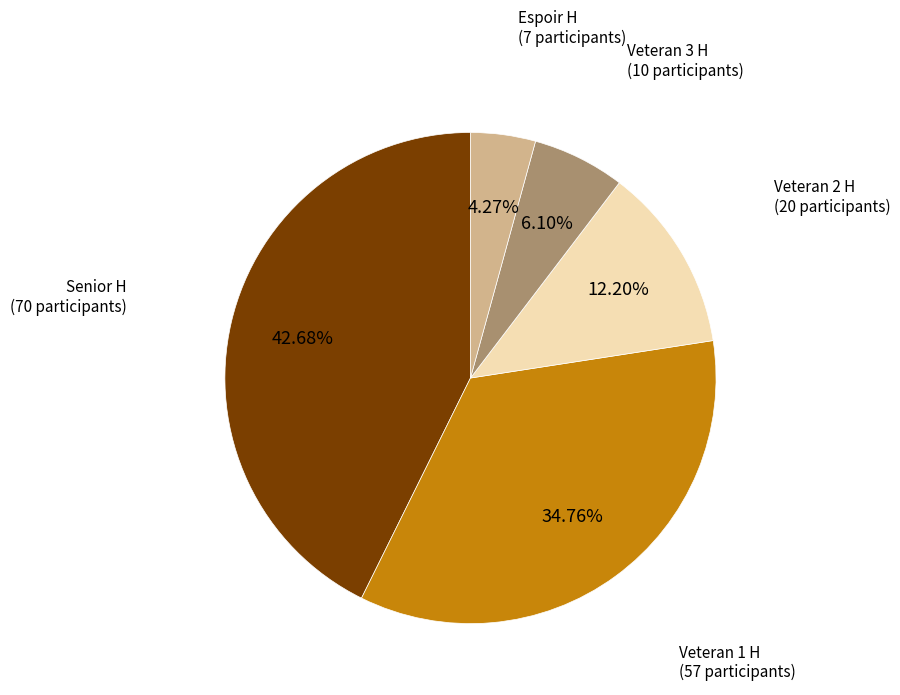

Is it true that Veteran 2 H is 23% of the pie?

False